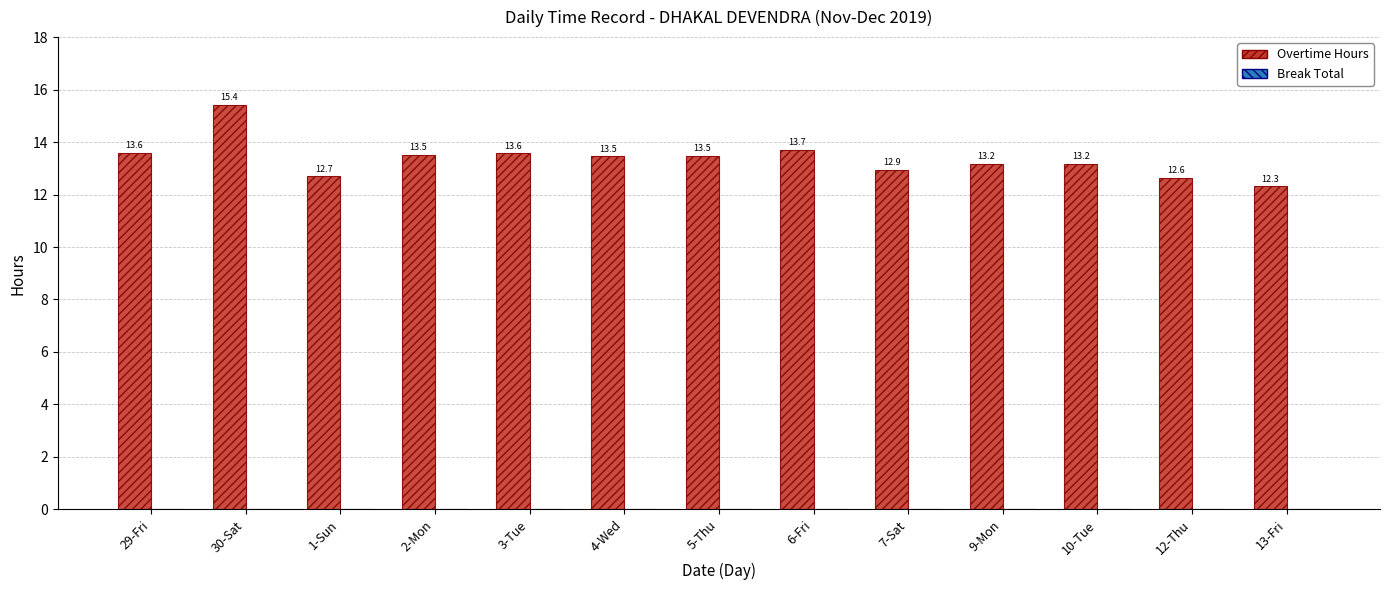

What is the label of the 9th bar from the right?

3-Tue